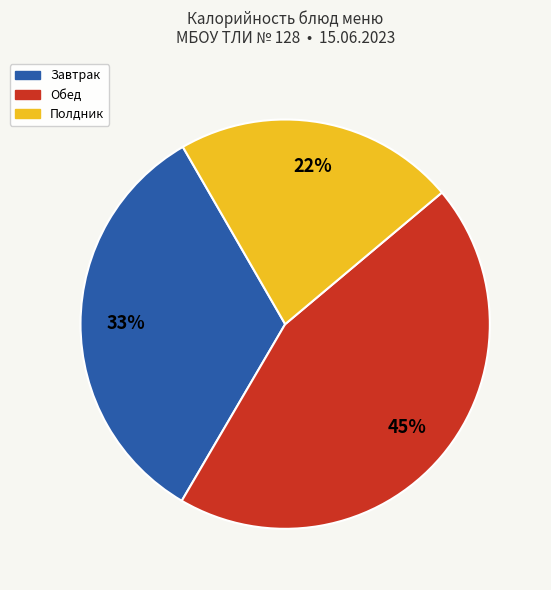

Is there a majority slice in this chart?

No